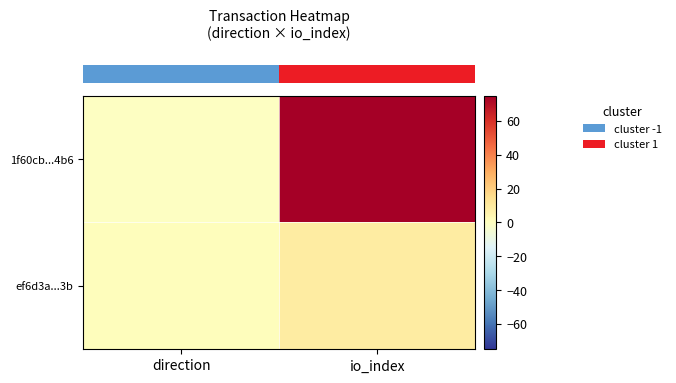

Which series changed the most between direction and io_index?

row_0